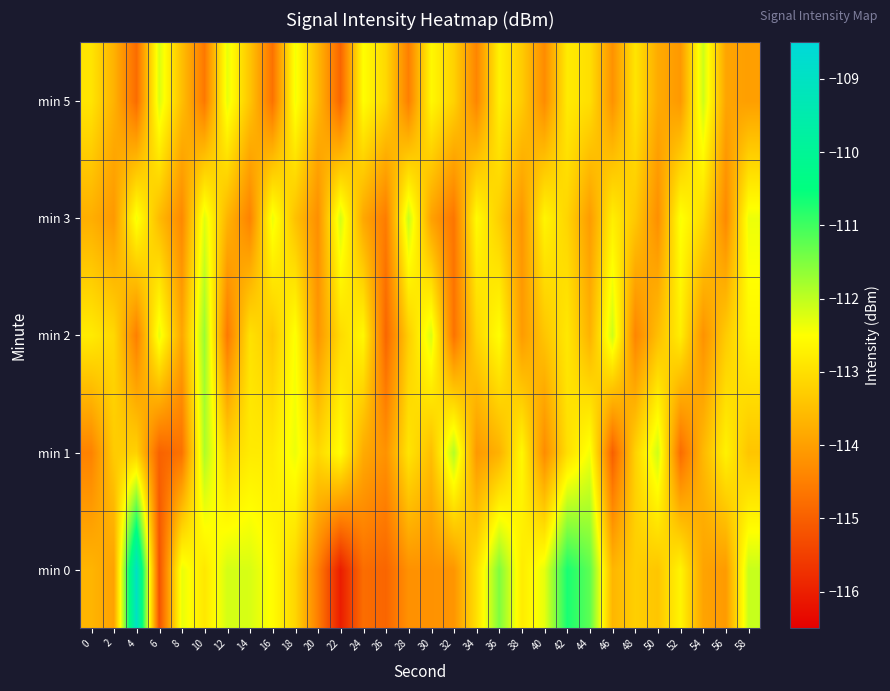

Which series has the largest range (max minus min)?

min 0